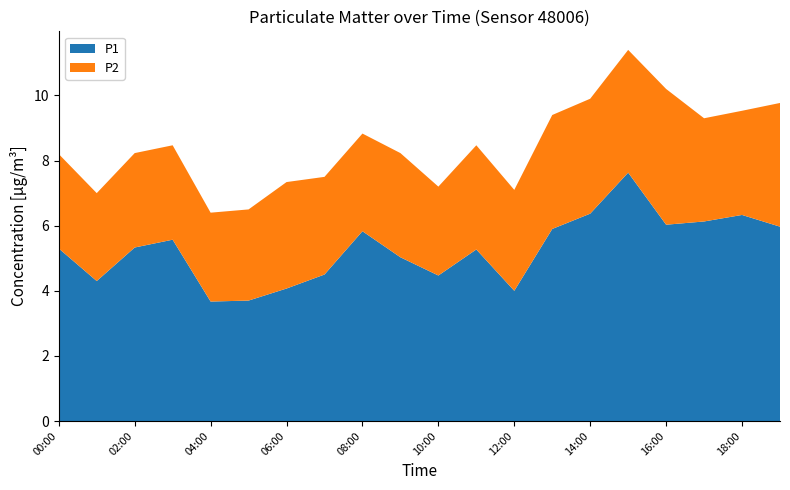

Reading left to right, extract all data points from this chart.

P1: 5.3	4.3	5.3	5.6	3.7	3.7	4.1	4.5	5.8	5.0	4.5	5.3	4.0	5.9	6.4	7.6	6.0	6.1	6.3	6.0
P2: 2.9	2.7	2.9	2.9	2.7	2.8	3.3	3.0	3.0	3.2	2.7	3.2	3.1	3.5	3.5	3.8	4.2	3.2	3.2	3.8